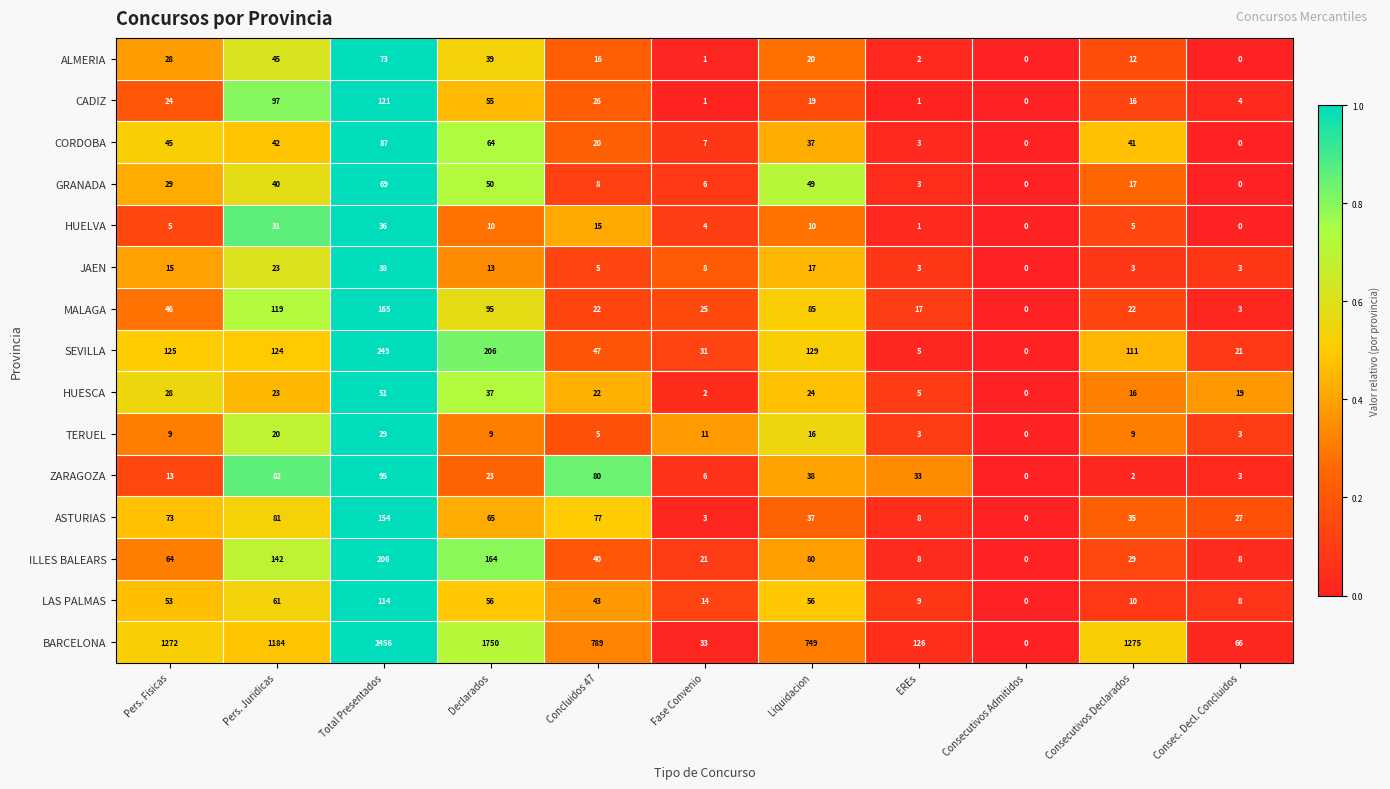

At which label is CADIZ closest to 60?

Declarados